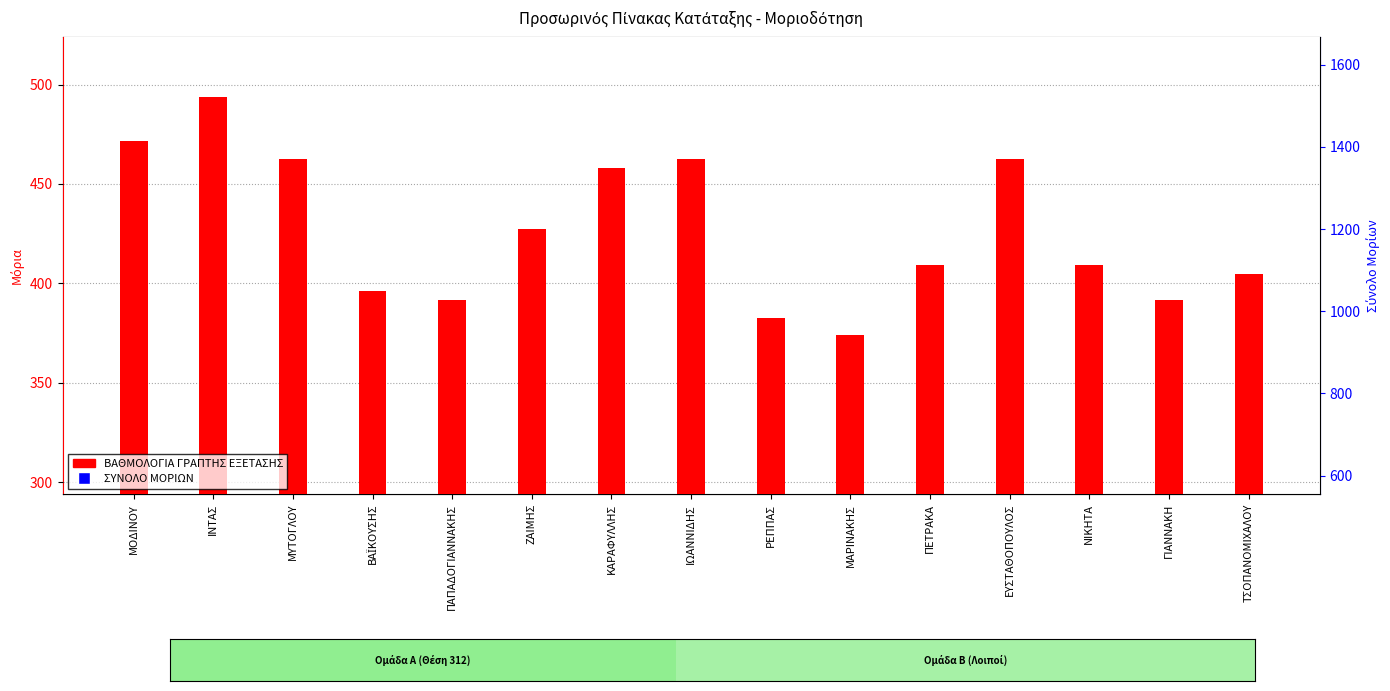

Which series has the largest total across all categories?

ΣΥΝΟΛΟ ΜΟΡΙΩΝ